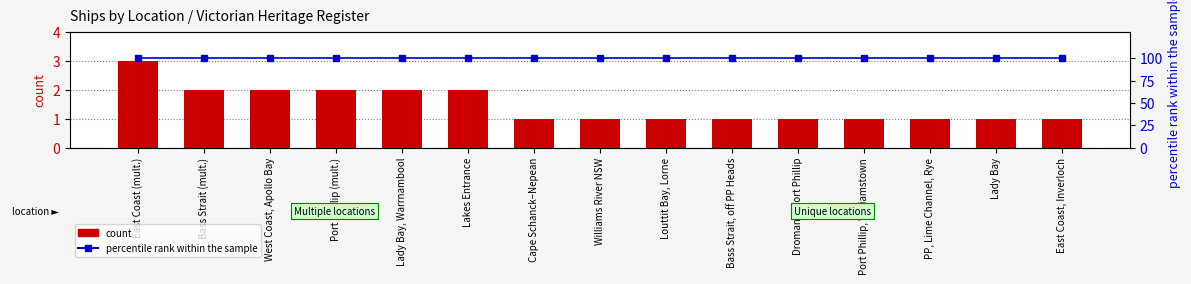

The value of percentile rank within the sample at Lady Bay is 100. True or false?

True